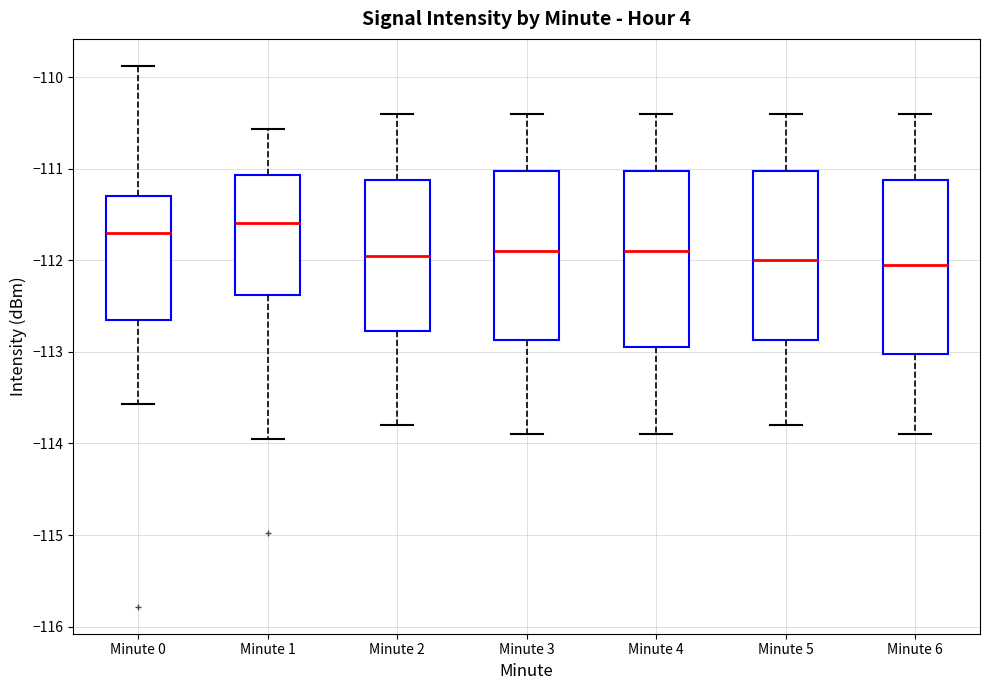

Reading left to right, read every box against the y-axis: the position of its median line, the range the box covers, and the ends of its whiskers. The values are not printed on the chart, so give them approximately, as read against the axis.

Minute 0: median -111.7, box -112.6 to -111.3, whiskers -113.6 to -109.9
Minute 1: median -111.6, box -112.4 to -111.1, whiskers -114.0 to -110.6
Minute 2: median -111.9, box -112.8 to -111.1, whiskers -113.8 to -110.4
Minute 3: median -111.9, box -112.9 to -111.0, whiskers -113.9 to -110.4
Minute 4: median -111.9, box -112.9 to -111.0, whiskers -113.9 to -110.4
Minute 5: median -112.0, box -112.9 to -111.0, whiskers -113.8 to -110.4
Minute 6: median -112.0, box -113.0 to -111.1, whiskers -113.9 to -110.4